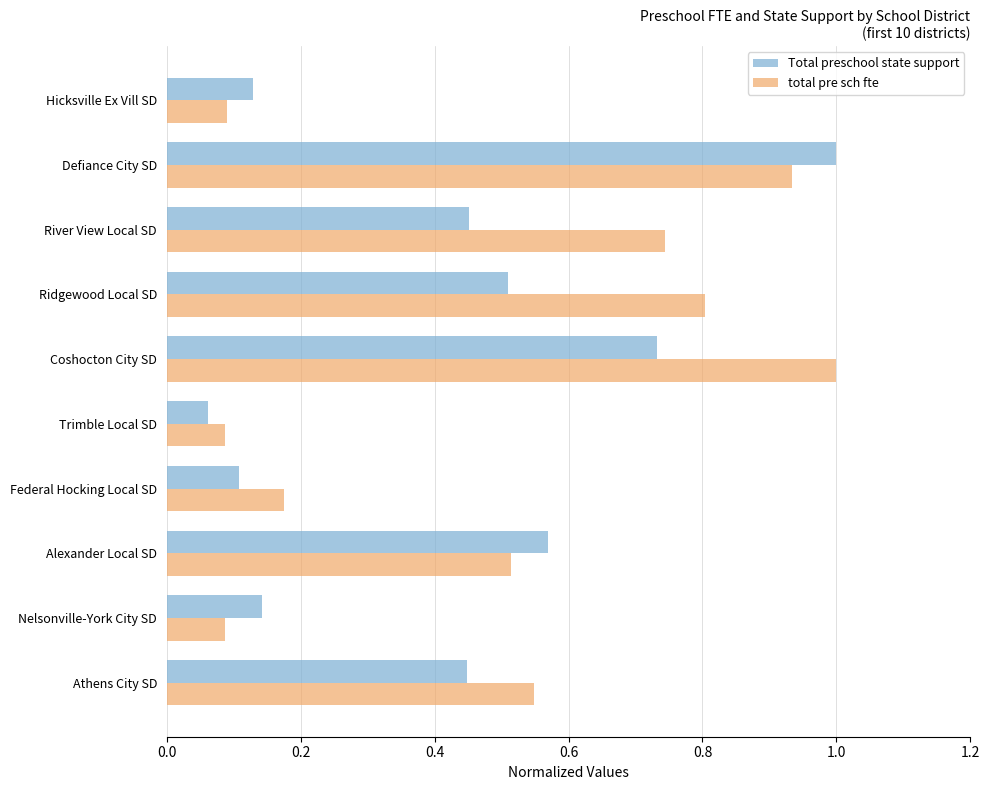

What is the maximum value shown in the chart?

1.0